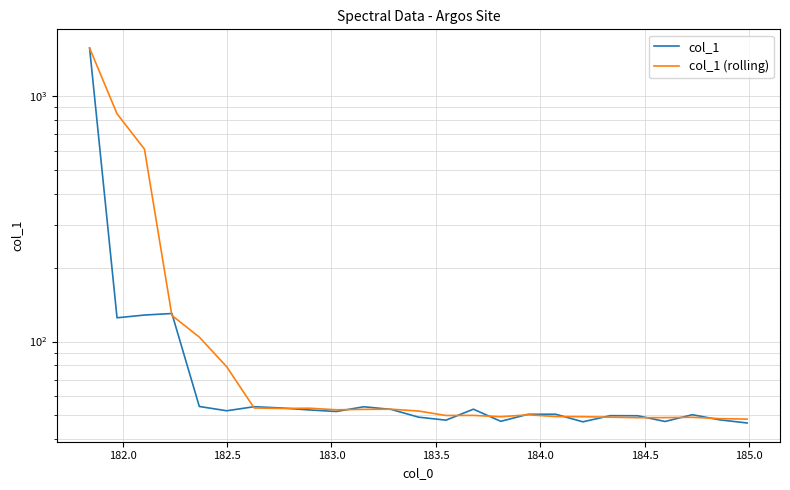

What is the minimum value shown in the chart?

46.5